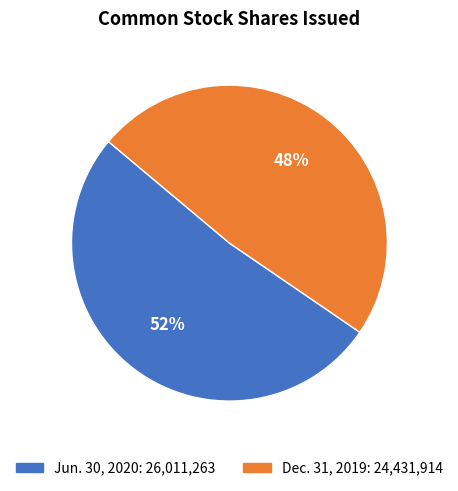

Is there a majority slice in this chart?

Yes